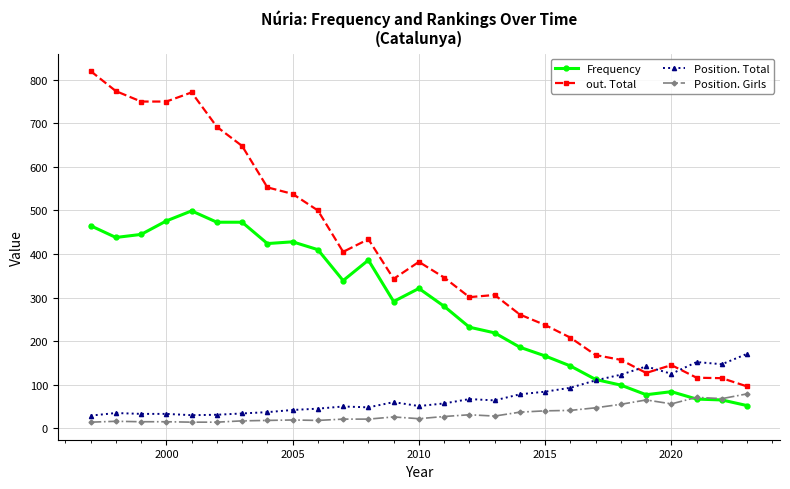

Which series has the largest range (max minus min)?

out. Total